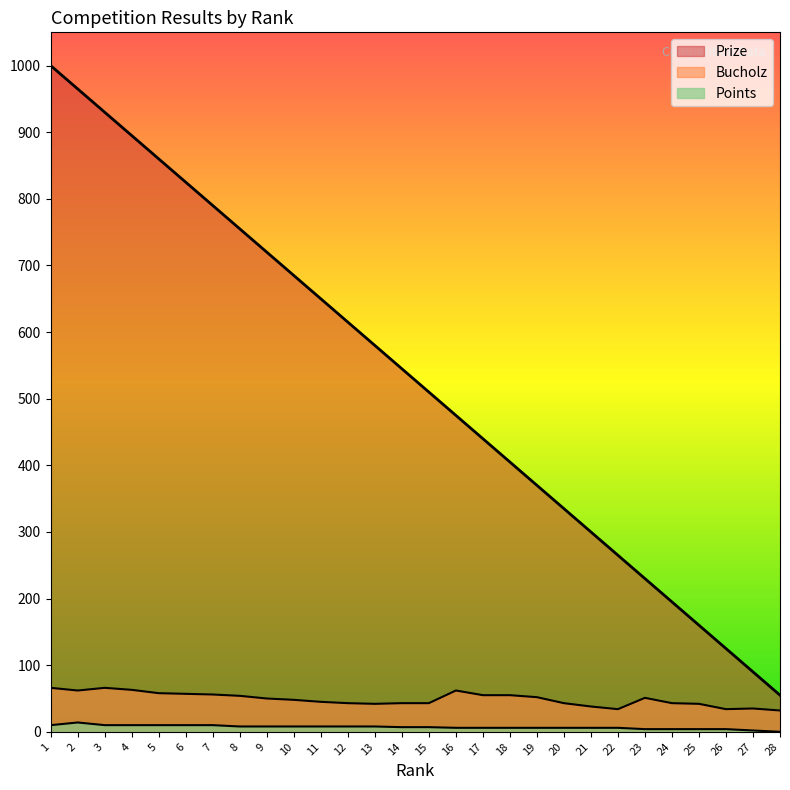

List the series in order of their peak value, highest first.

Prize, Bucholz, Points